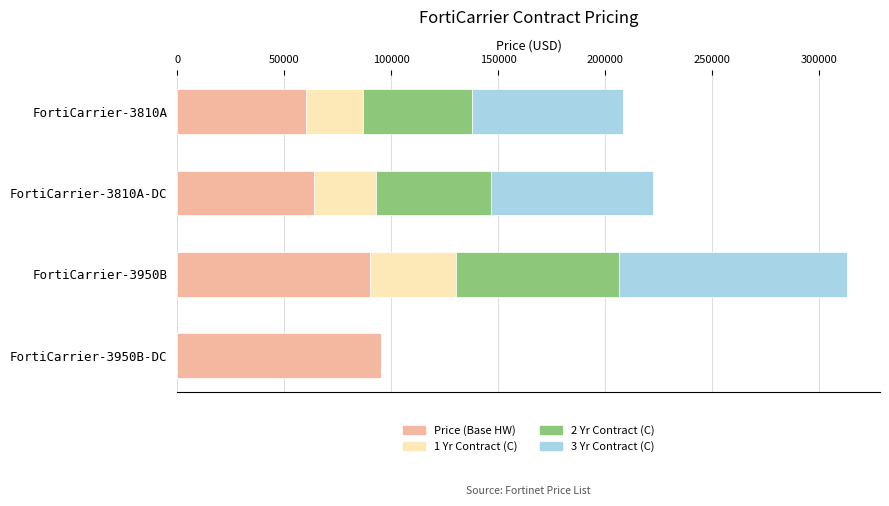

The value of Price (Base HW) at FortiCarrier-3810A-DC is 107191.8. True or false?

False